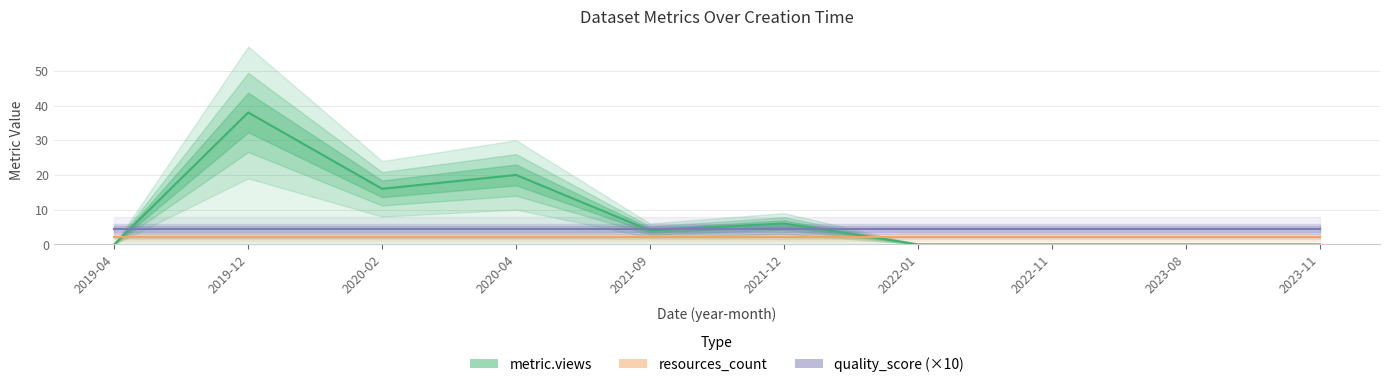

Which series has the largest total across all categories?

metric.views